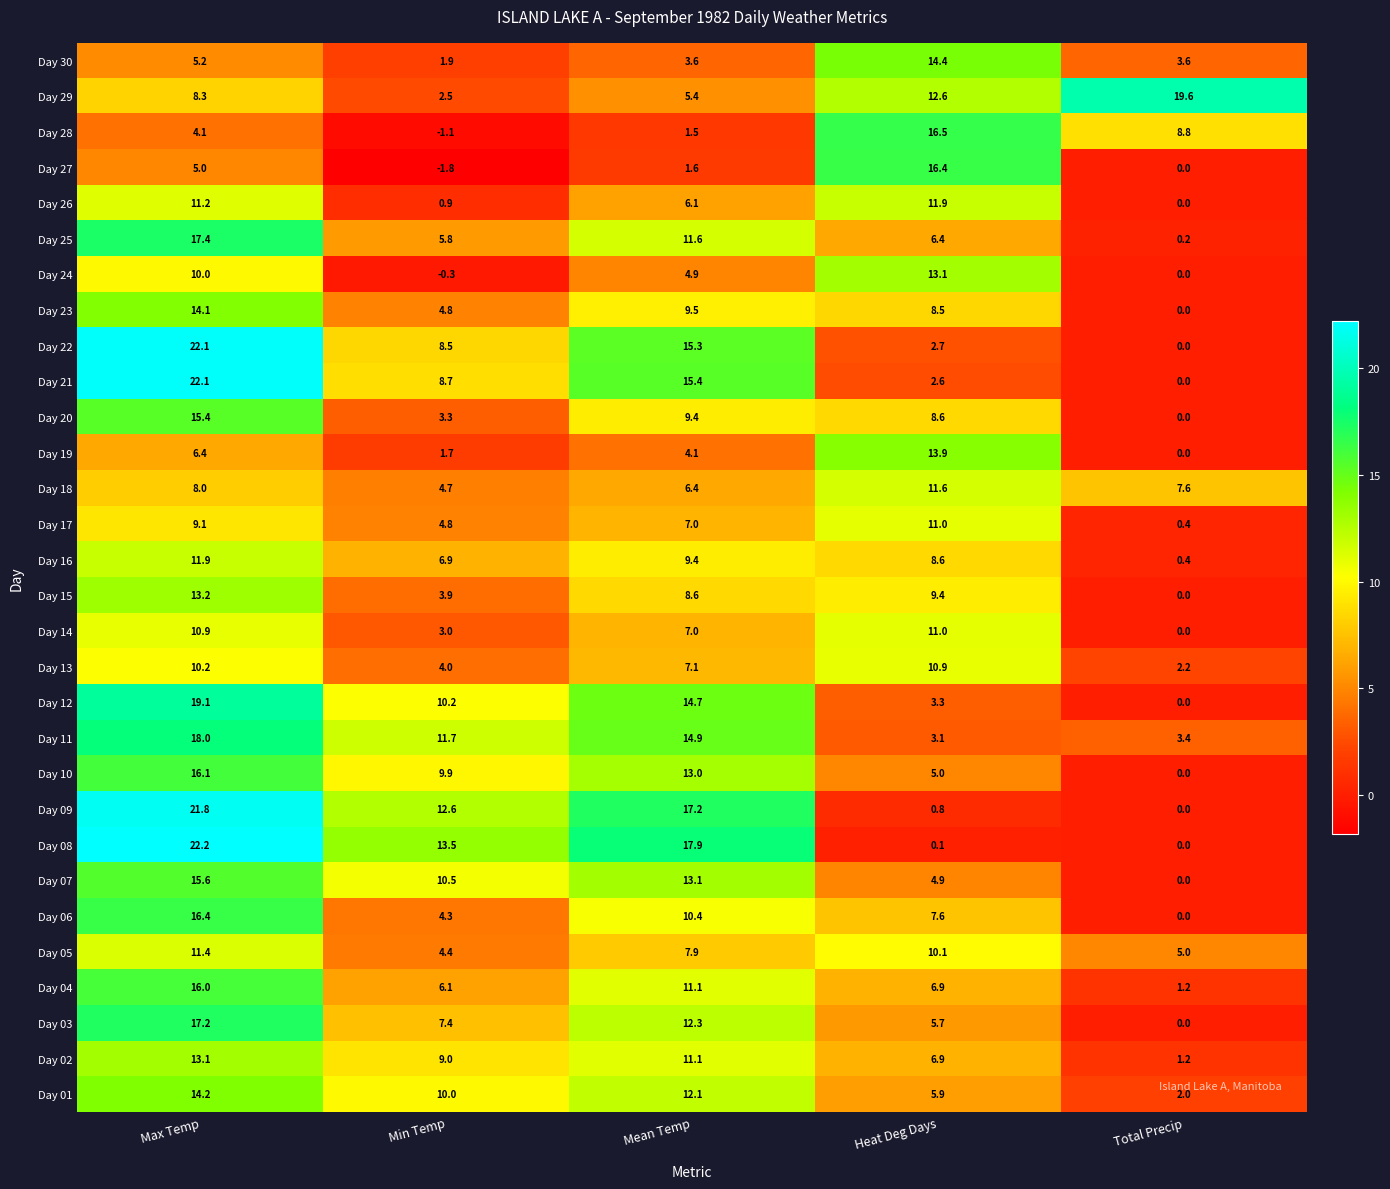

The Day 28 series shows 1.0 at Max Temp. True or false?

False